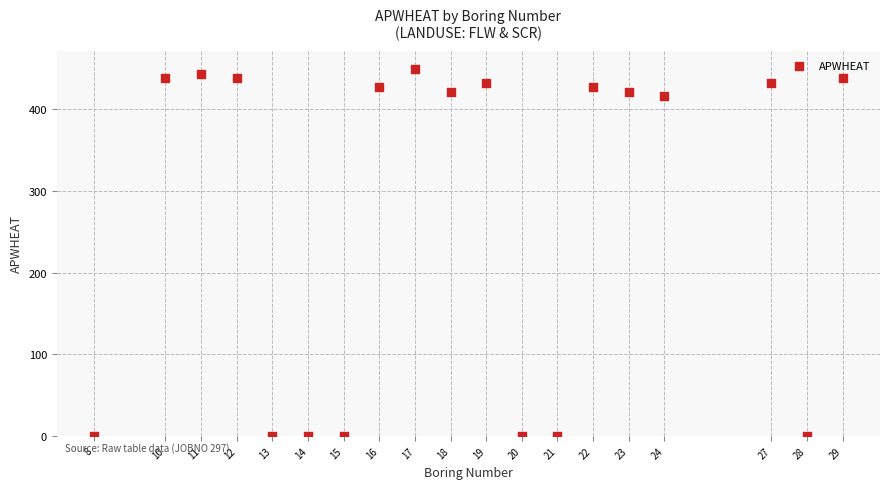

What Y value in the scatter plot is closest to 224?

416